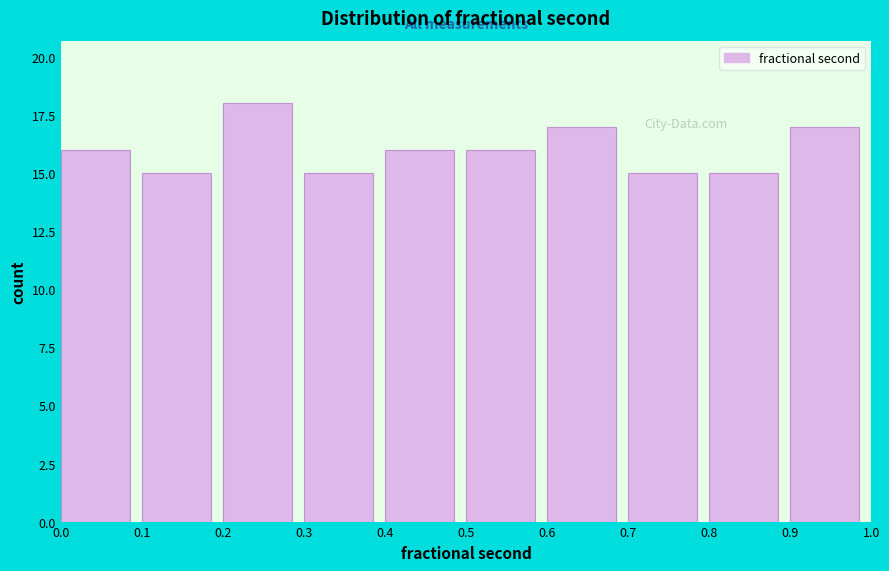

How tall is the bar that spans 0.4 to 0.5 on the x-axis? The values are not printed on the chart, so give them approximately, as read against the axis.

16